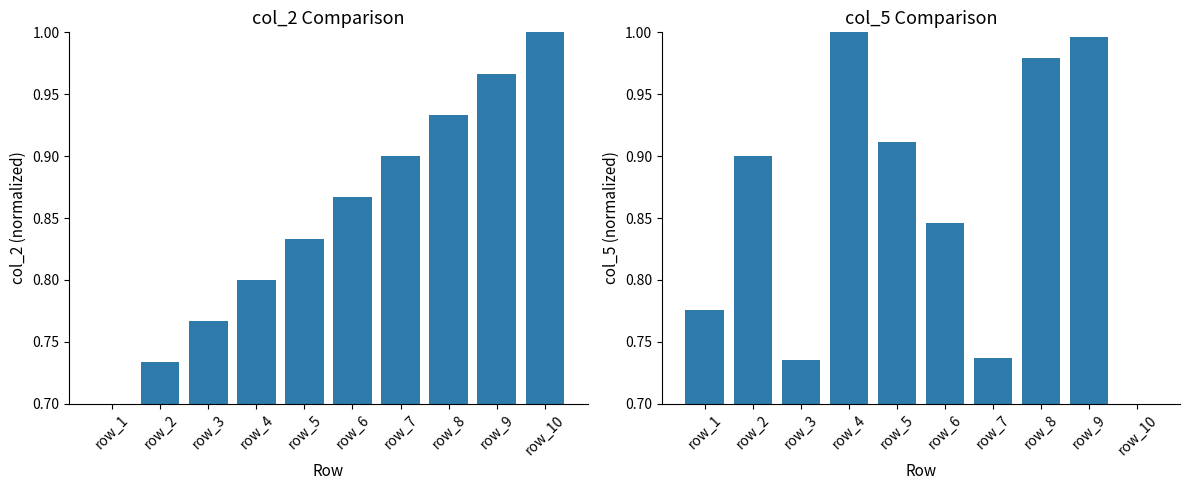

What is the value of the col_5 bar at the 2nd from the left?

0.9